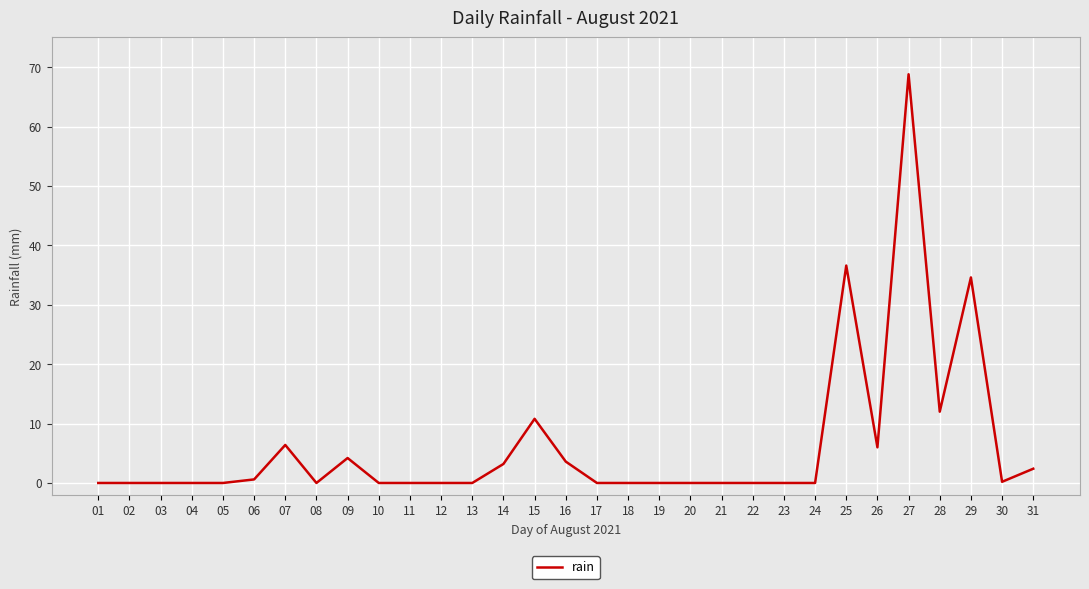

True or false: the data has more than 2 interior local peaks.

True